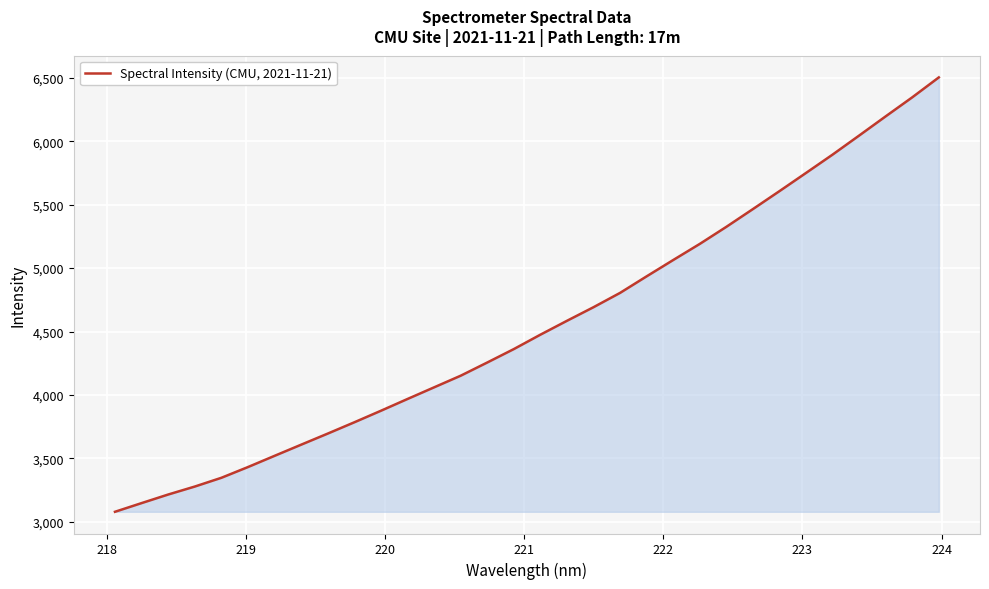

Does the chart have visible grid lines?

Yes